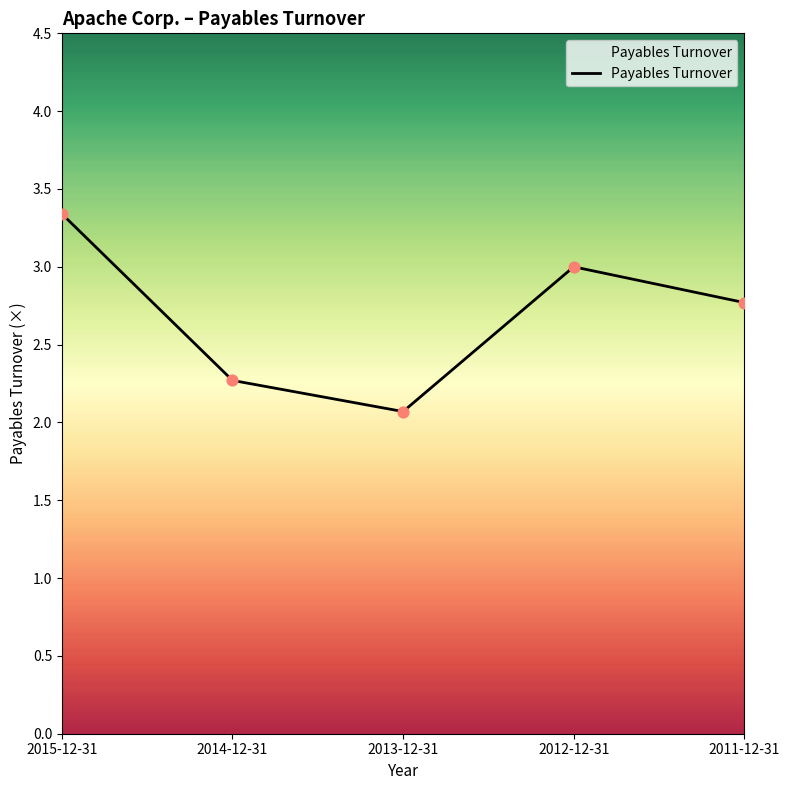

What is the change in value from 2014-12-31 to 2011-12-31?

+0.5